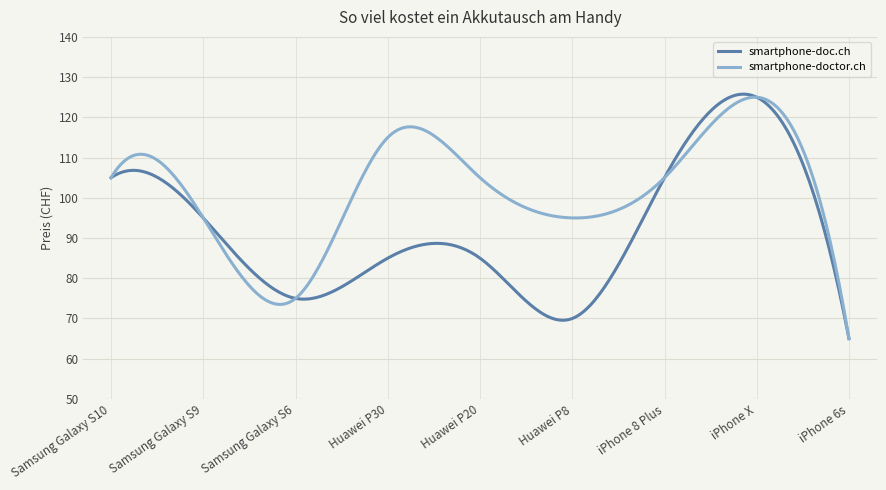

What is the highest value of the smartphone-doctor.ch series?

125.0